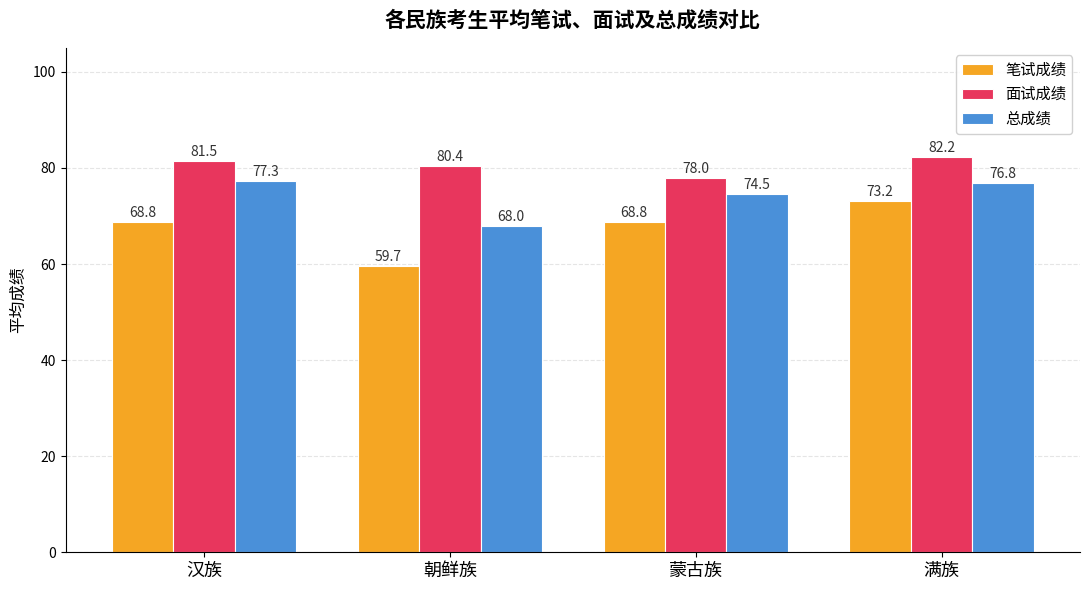

Rank the series at 朝鲜族 from highest to lowest value.

面试成绩, 总成绩, 笔试成绩